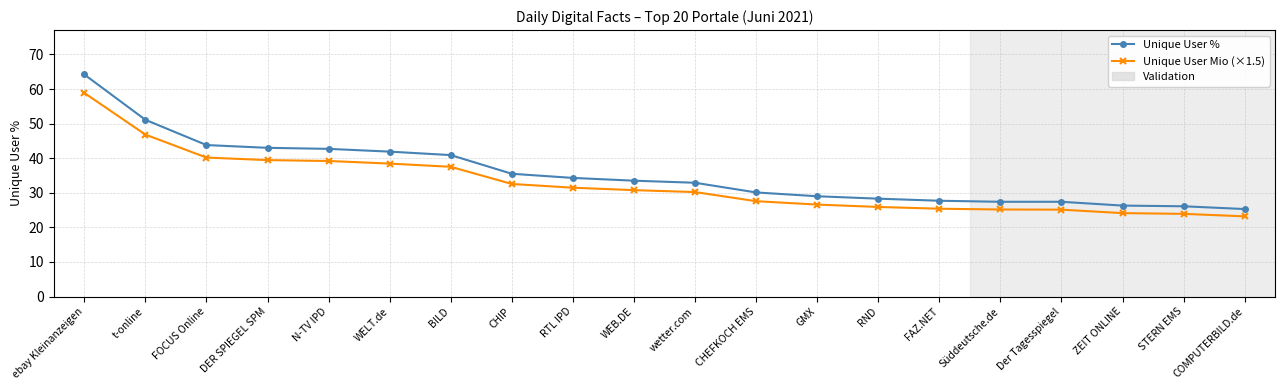

Is it true that Unique User Mio (×1.5) equals 83.2 at t-online?

False